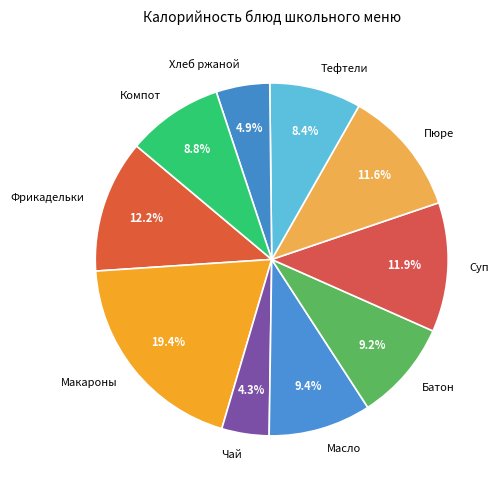

Which has a higher value, Фрикадельки or Компот?

Фрикадельки